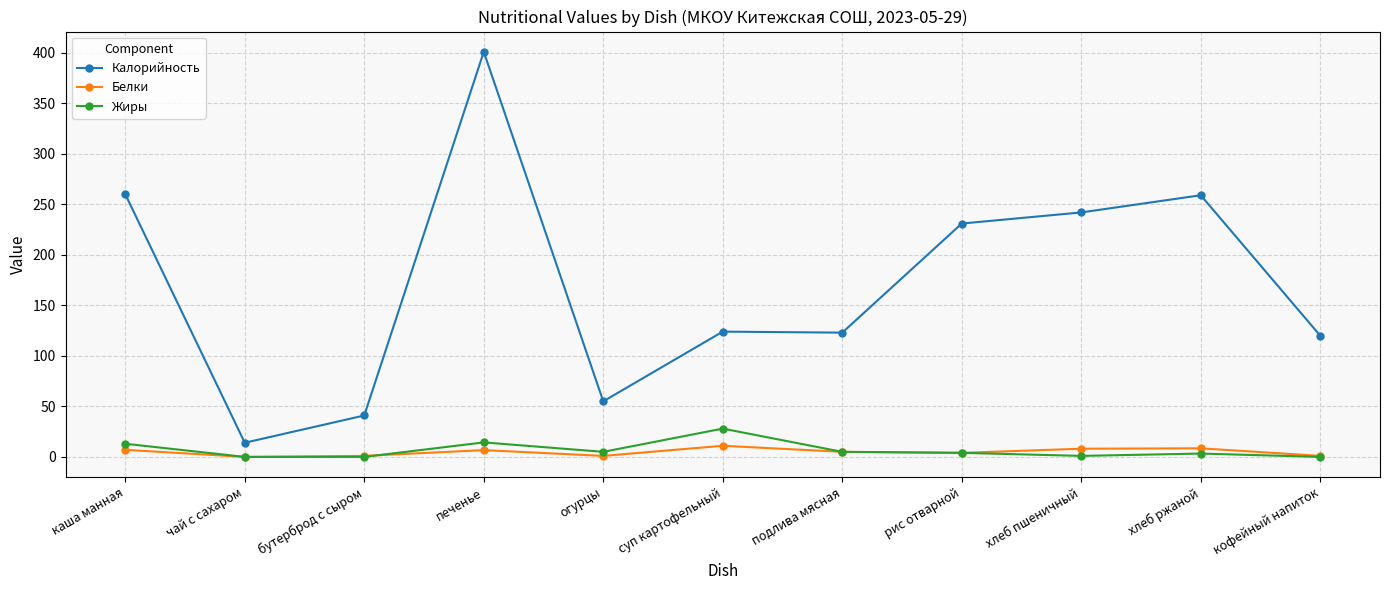

Where is the first local maximum for Жиры?

печенье